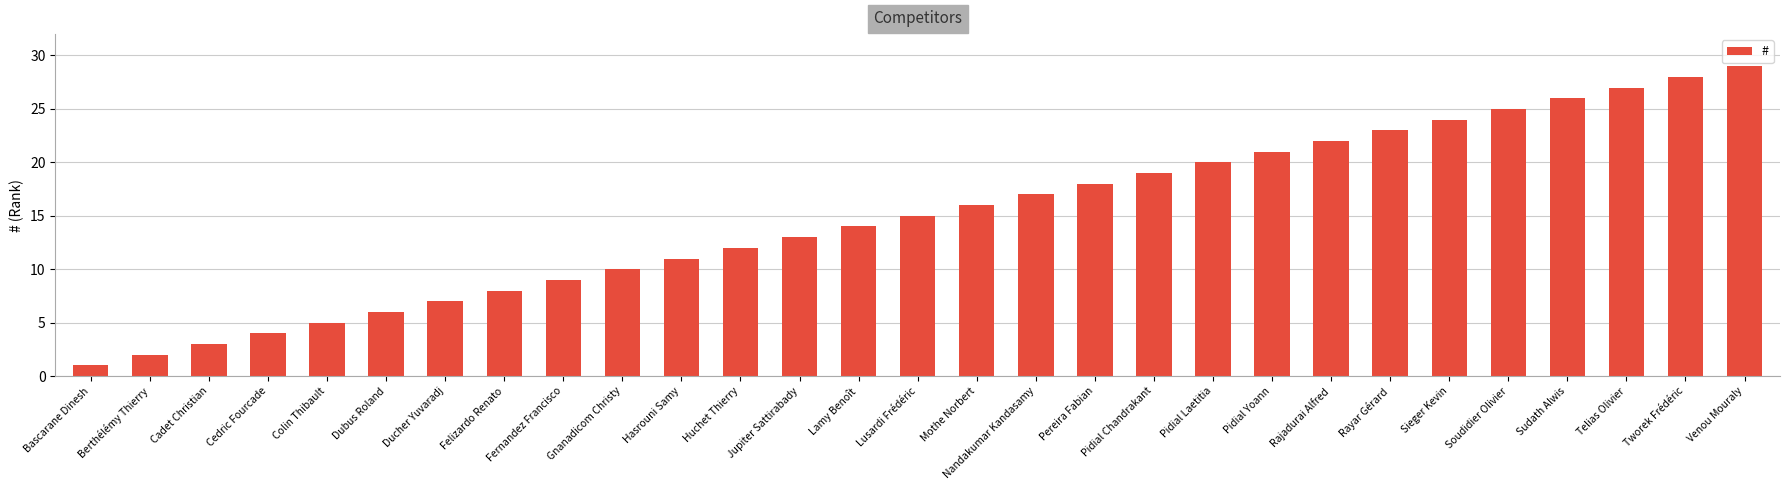

What is the difference between the maximum and second lowest values?

27